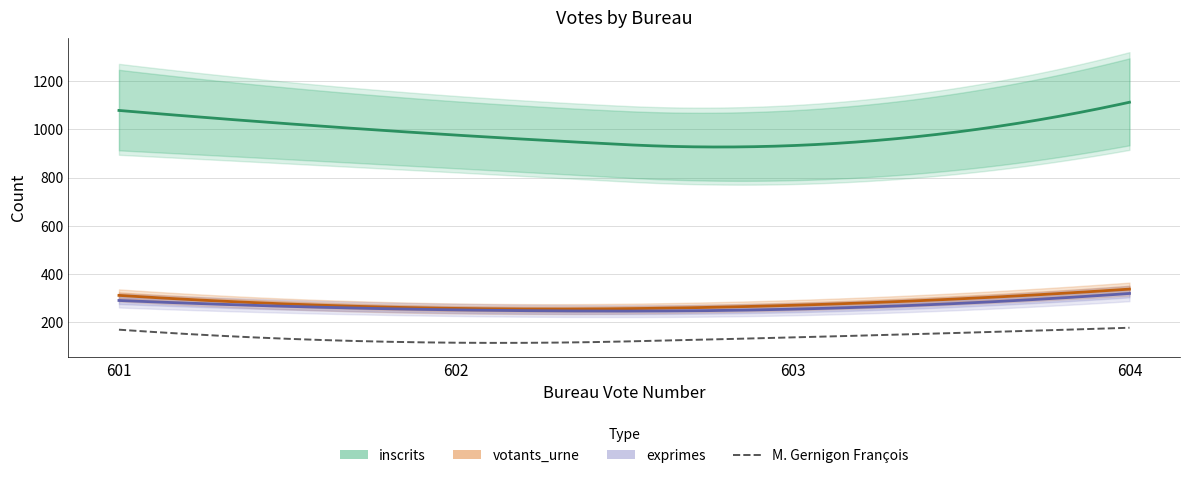

True or false: votants_urne has a value of 397 at 603.

False